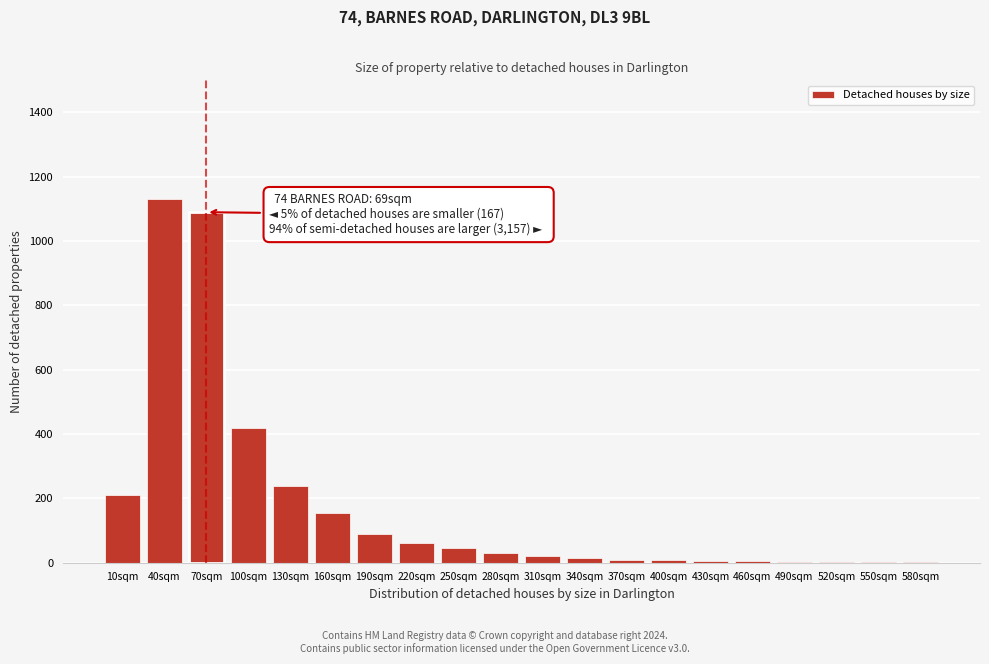

What is the change in value from 130sqm to 280sqm?

-210